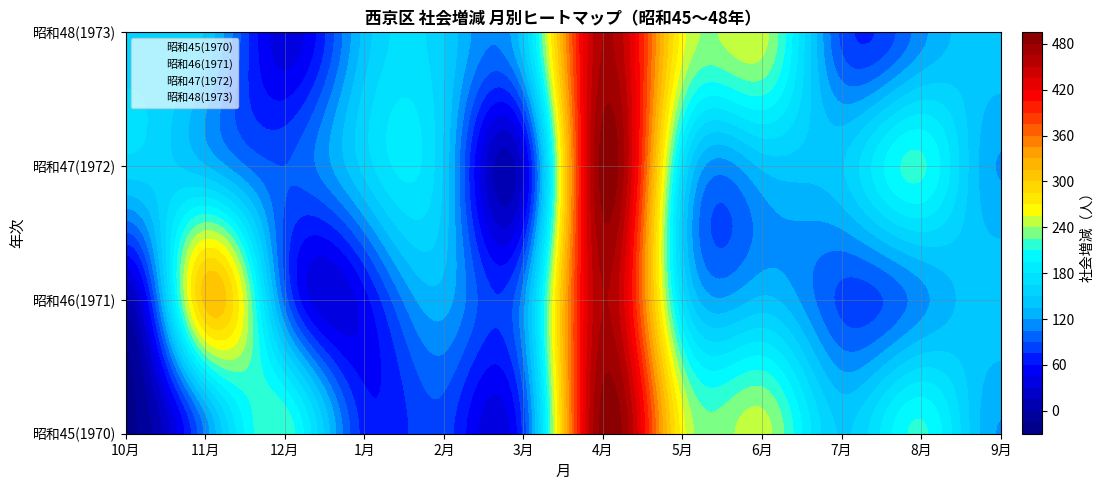

Which has a higher value, 1月 or 4月?

4月